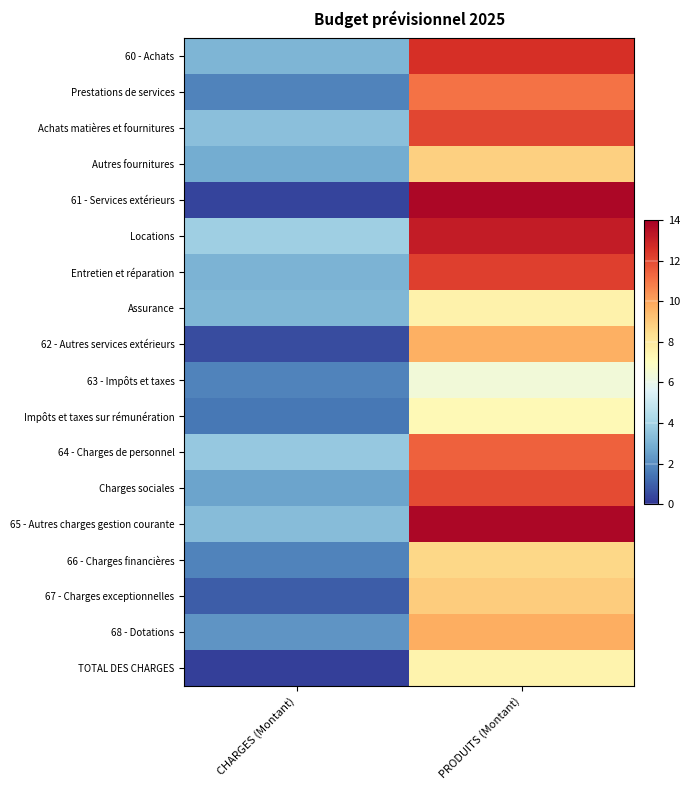

What is the smallest value displayed?

0.3